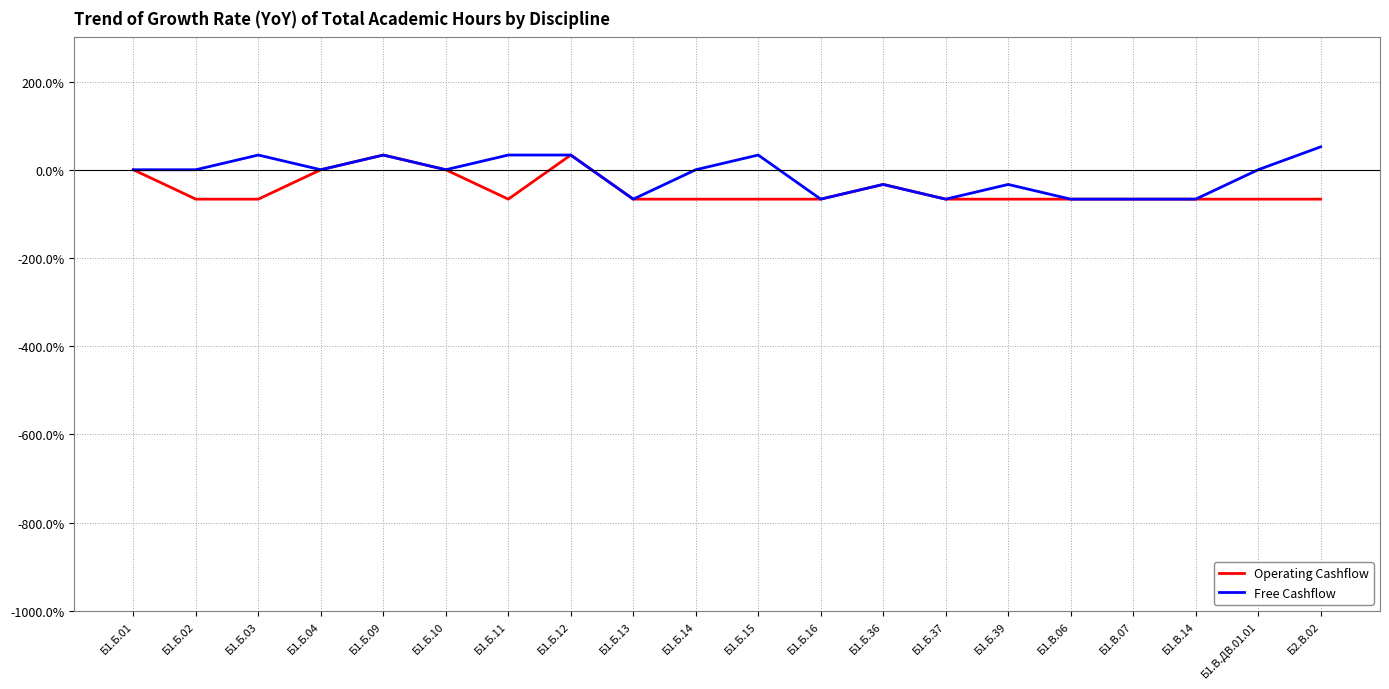

What is the difference between the maximum and minimum values in the Operating Cashflow series?

100.0